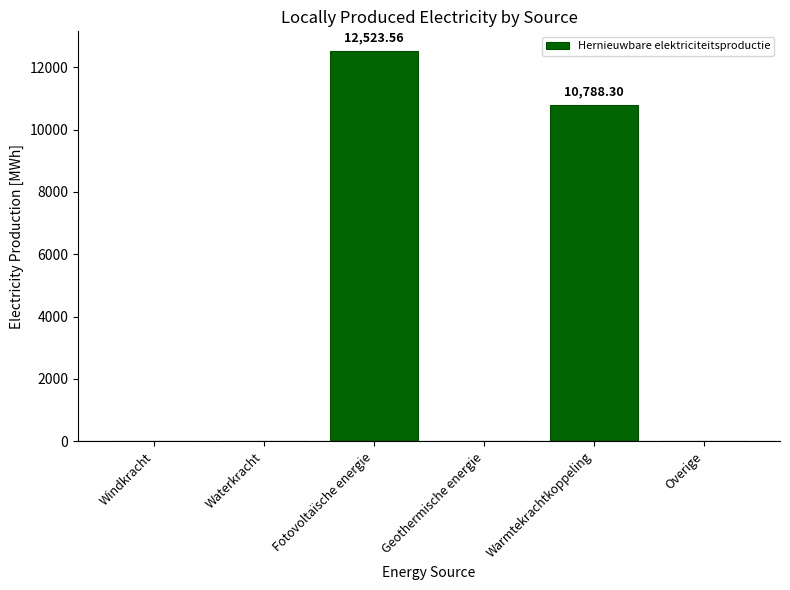

What is the average value?

3885.3